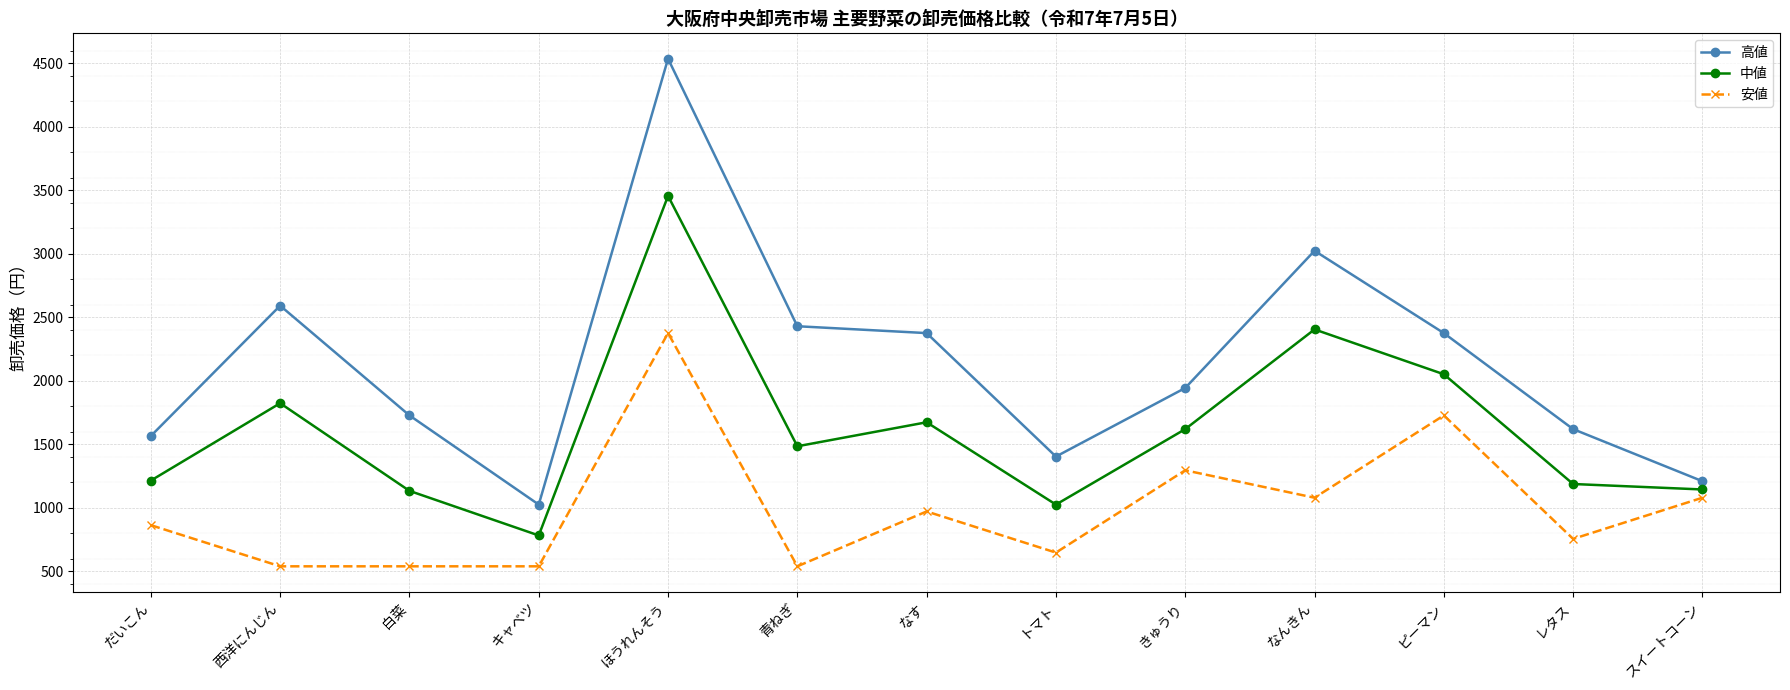

True or false: 中値 and 高値 intersect in this chart.

False